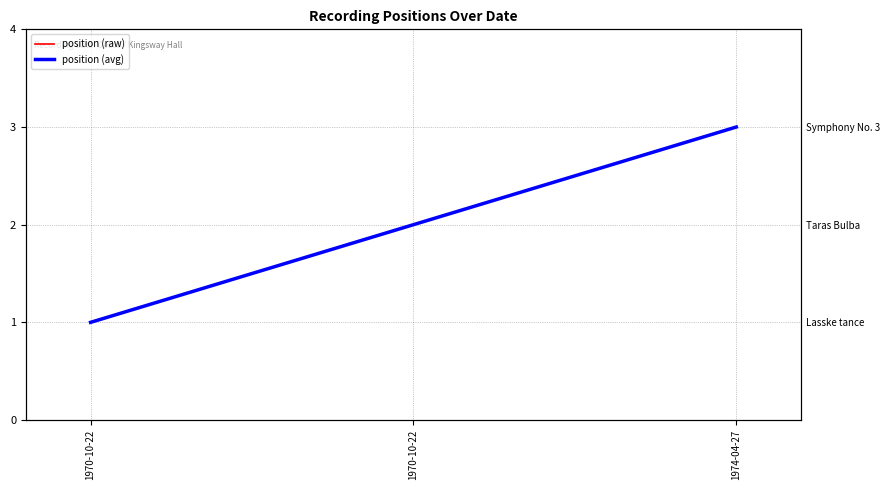

Which series has the largest range (max minus min)?

position (raw)